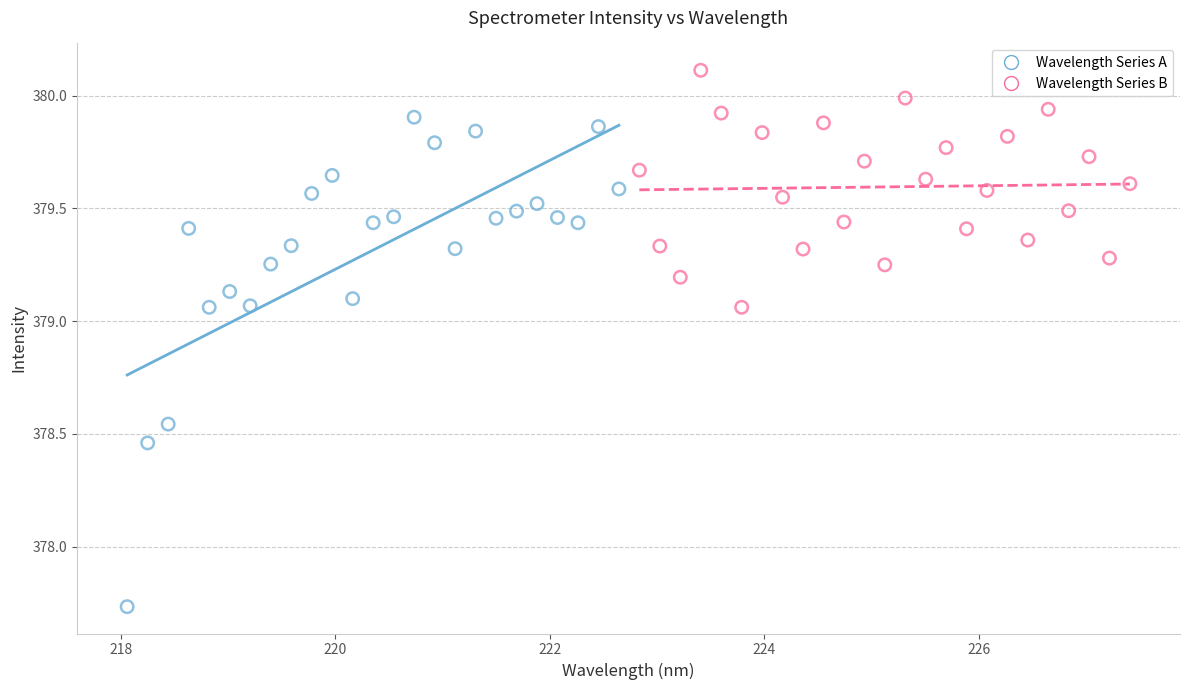

Which series contains the lowest Y value?

Wavelength Series A